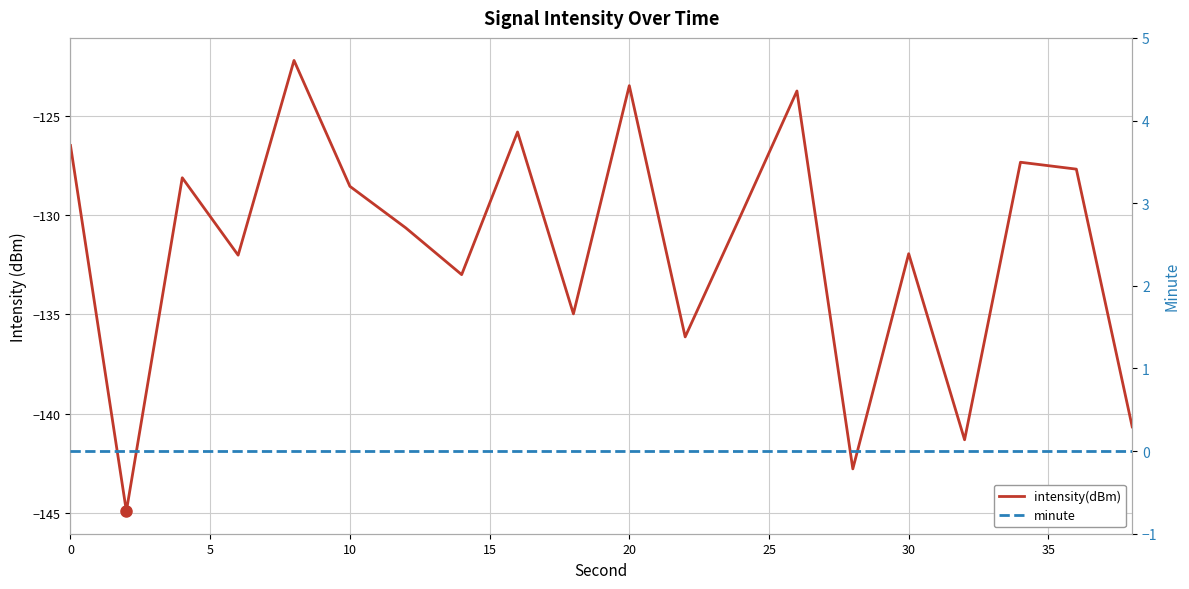

What are all the series names shown in the legend?

intensity(dBm), minute